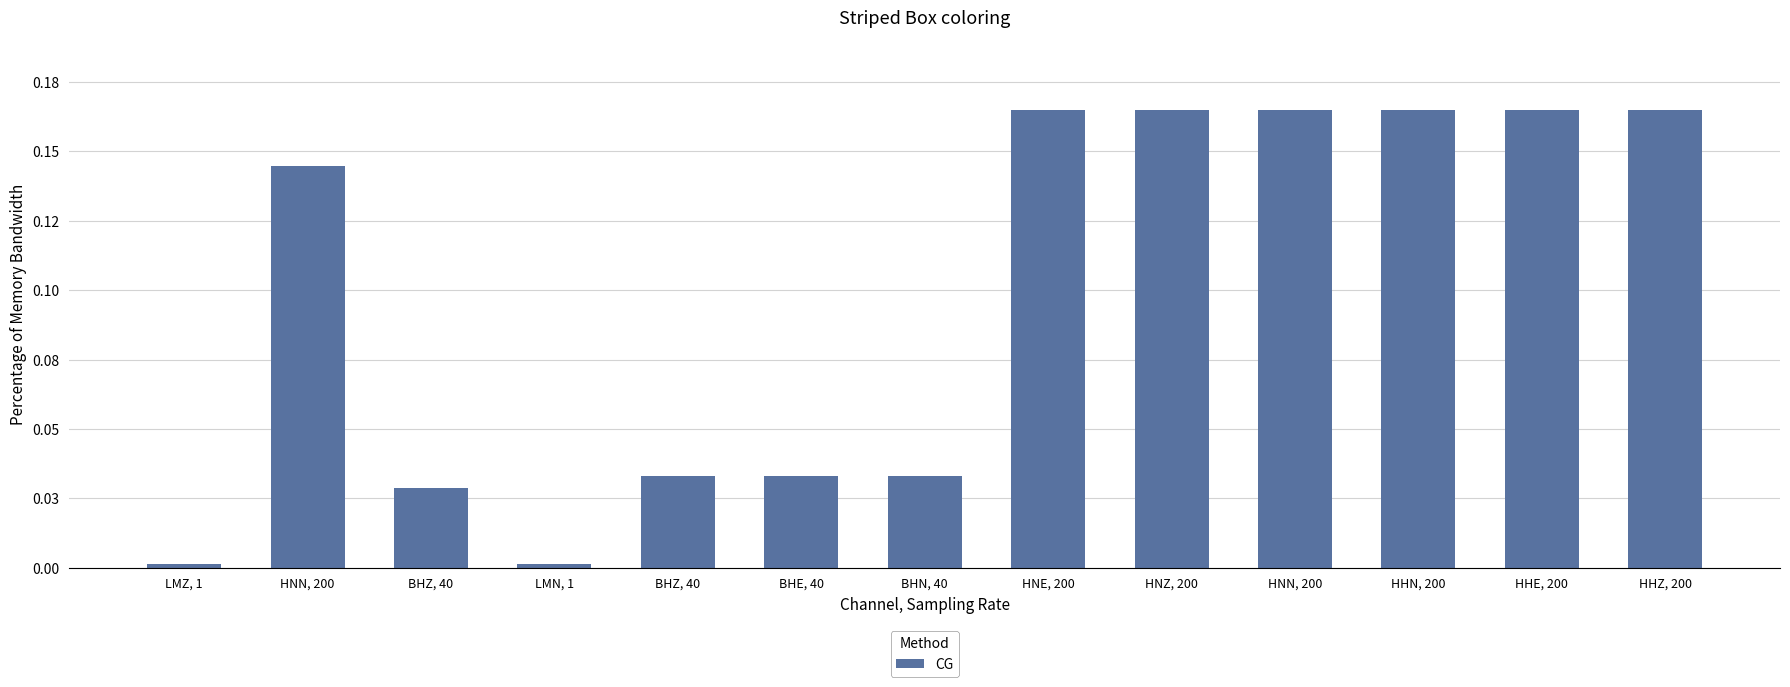

Are the bars horizontal?

No